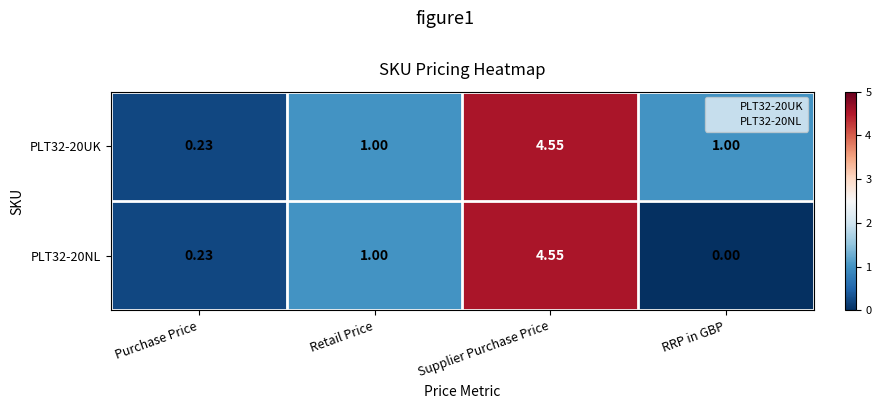

Where is PLT32-20NL nearest to the value 2?

Retail Price